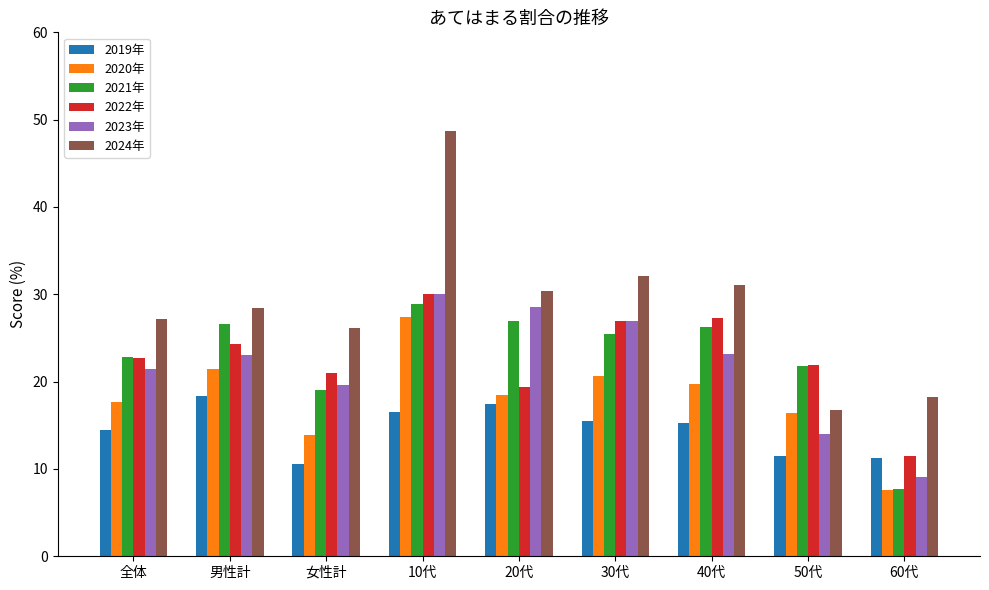

The 2022年 series shows 6.5 at 女性計. True or false?

False